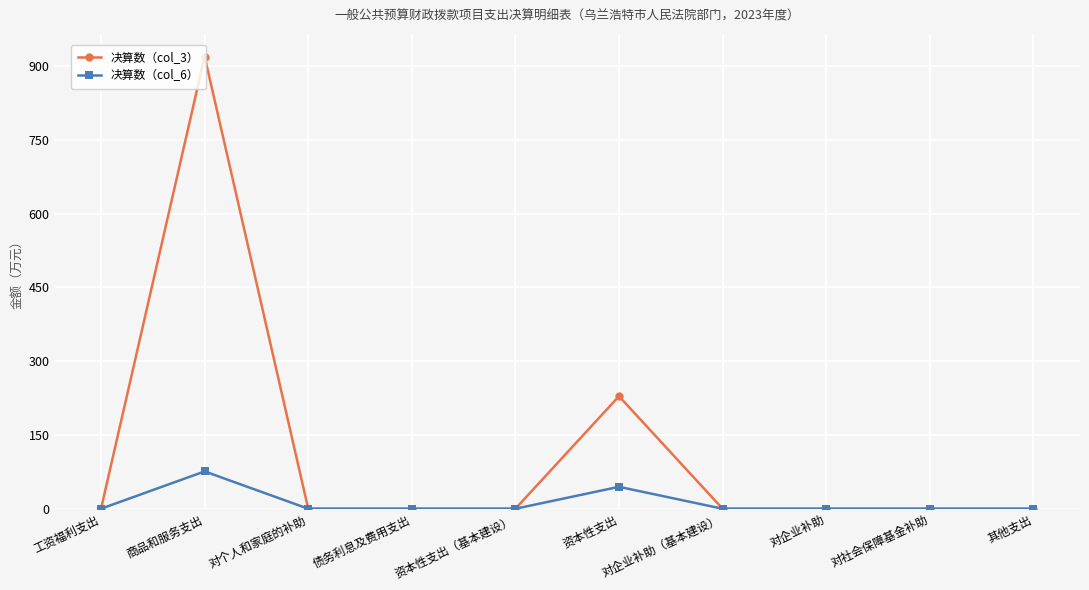

Rank the series by their maximum value, from highest to lowest.

决算数（col_3）, 决算数（col_6）